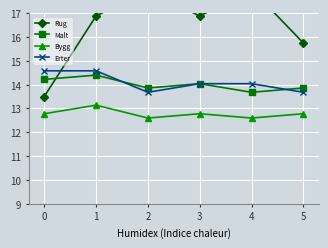

Which series has the largest range (max minus min)?

Rug